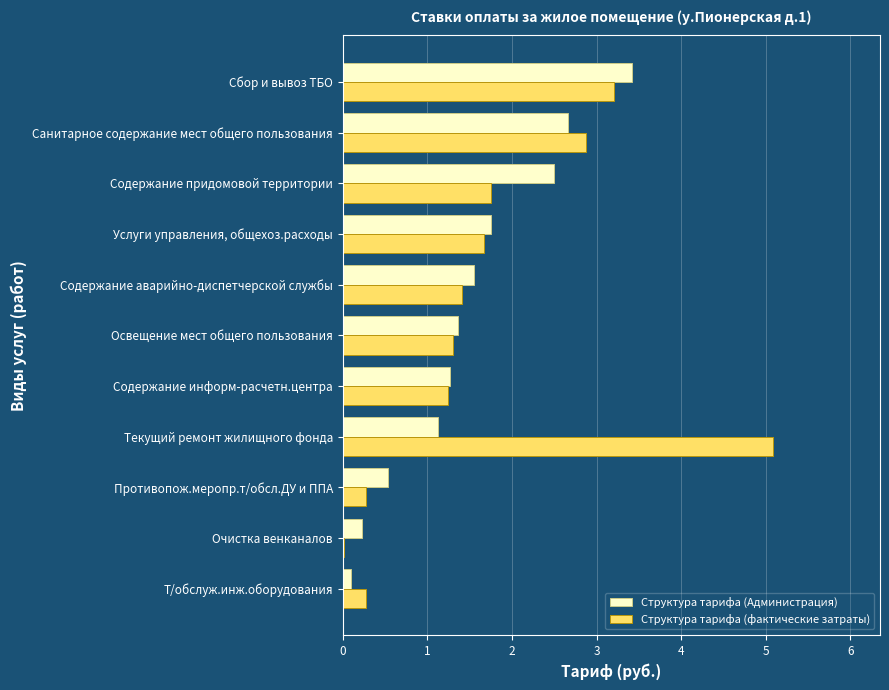

What is the approximate value of Структура тарифа (Администрация) at Содержание аварийно-диспетчерской службы?

1.6